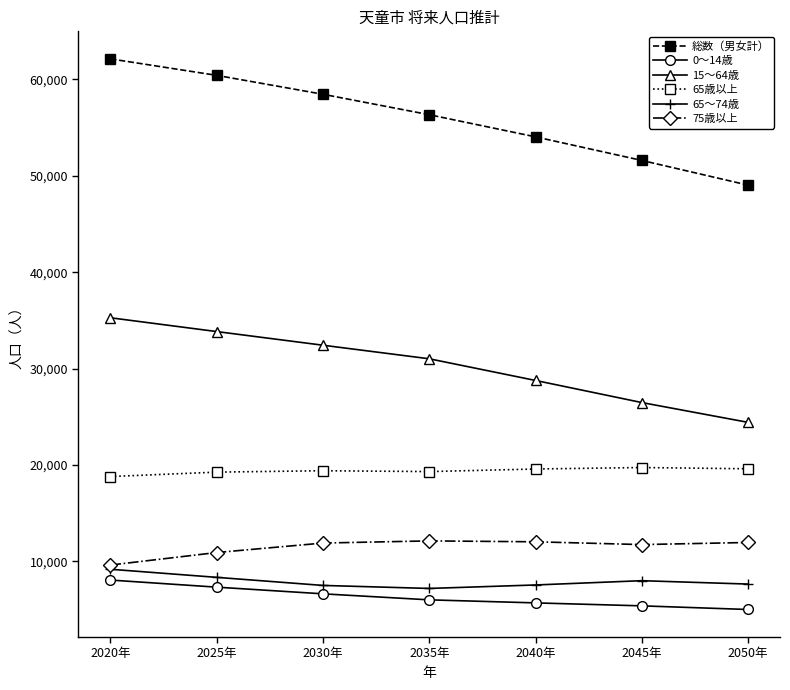

Which label corresponds to the largest value in the chart?

2020年